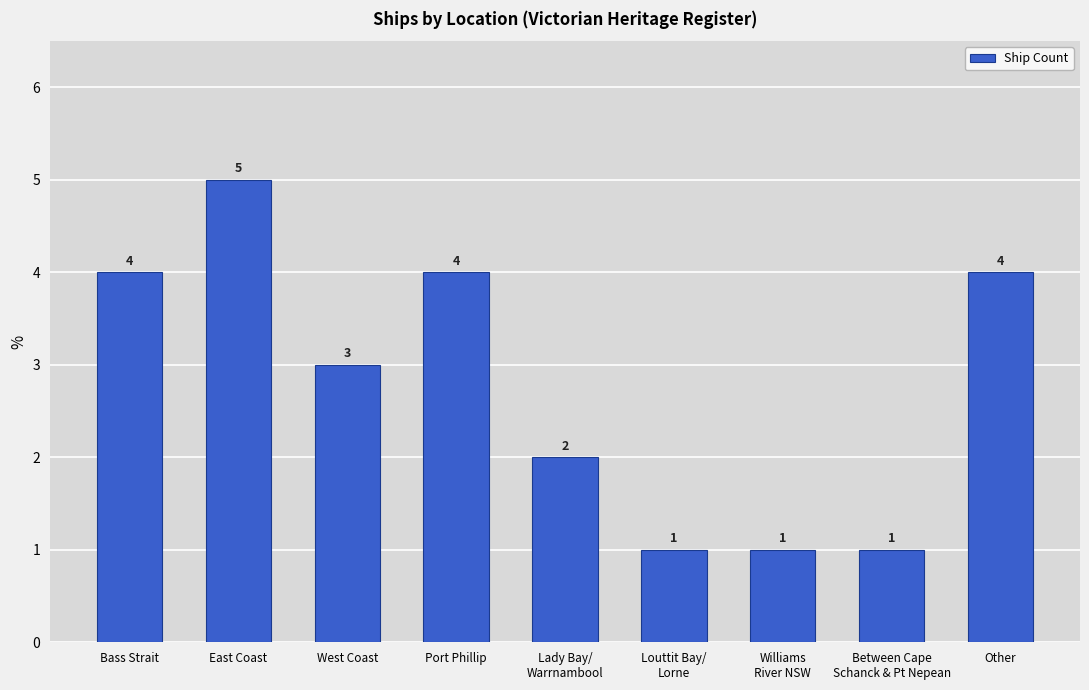

True or false: the data shows 2 at Lady Bay/
Warrnambool.

True